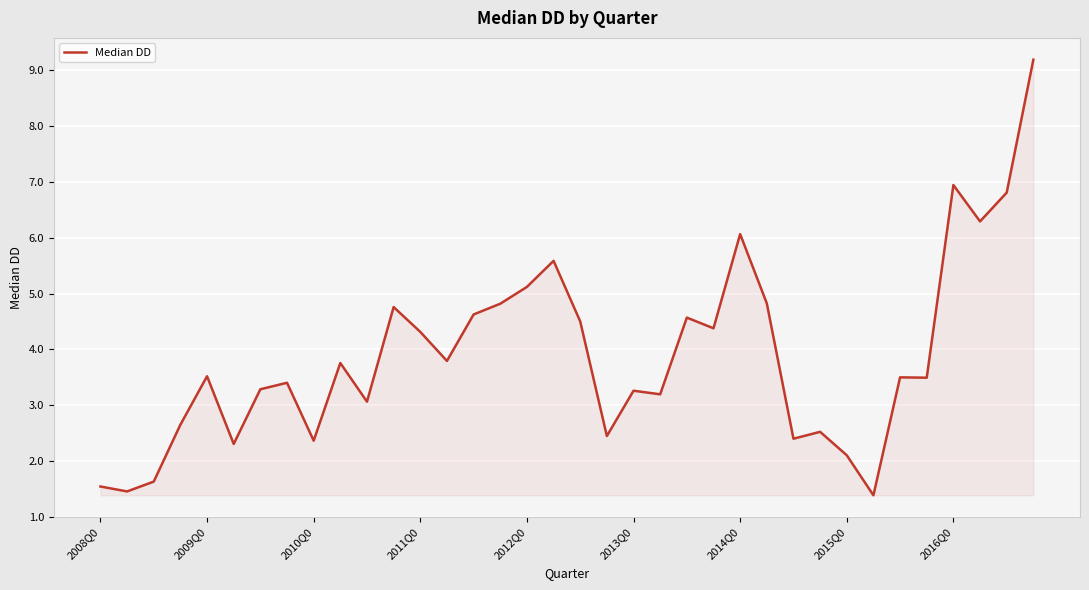

What is the minimum value shown in the chart?

1.4